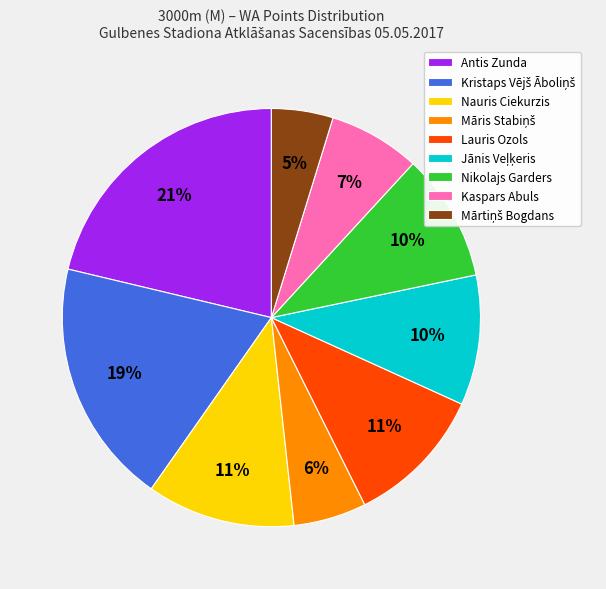

Count the number of slices in the pie.

9